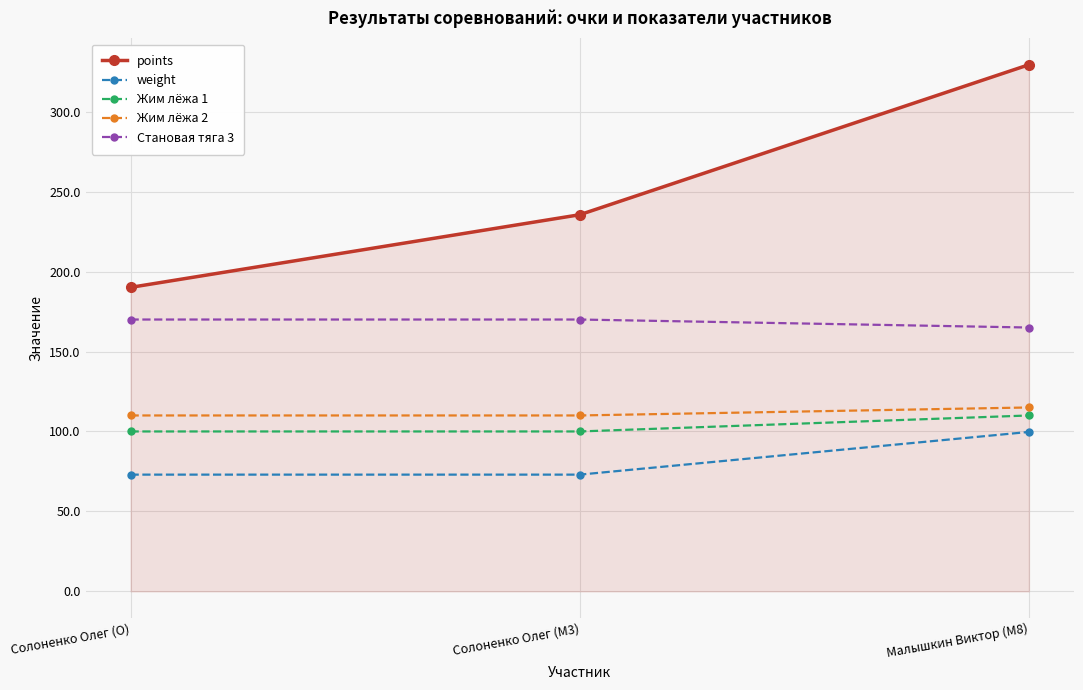

How many lines are shown in the chart?

5